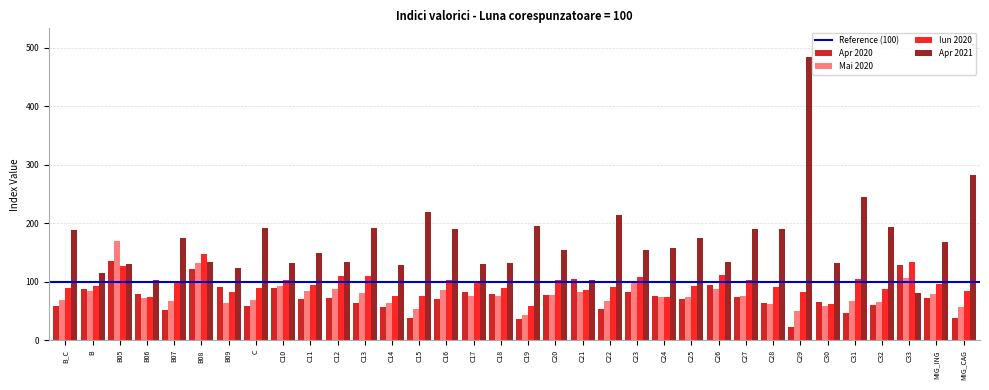

The Mai 2020 series shows 130.3 at C16. True or false?

False